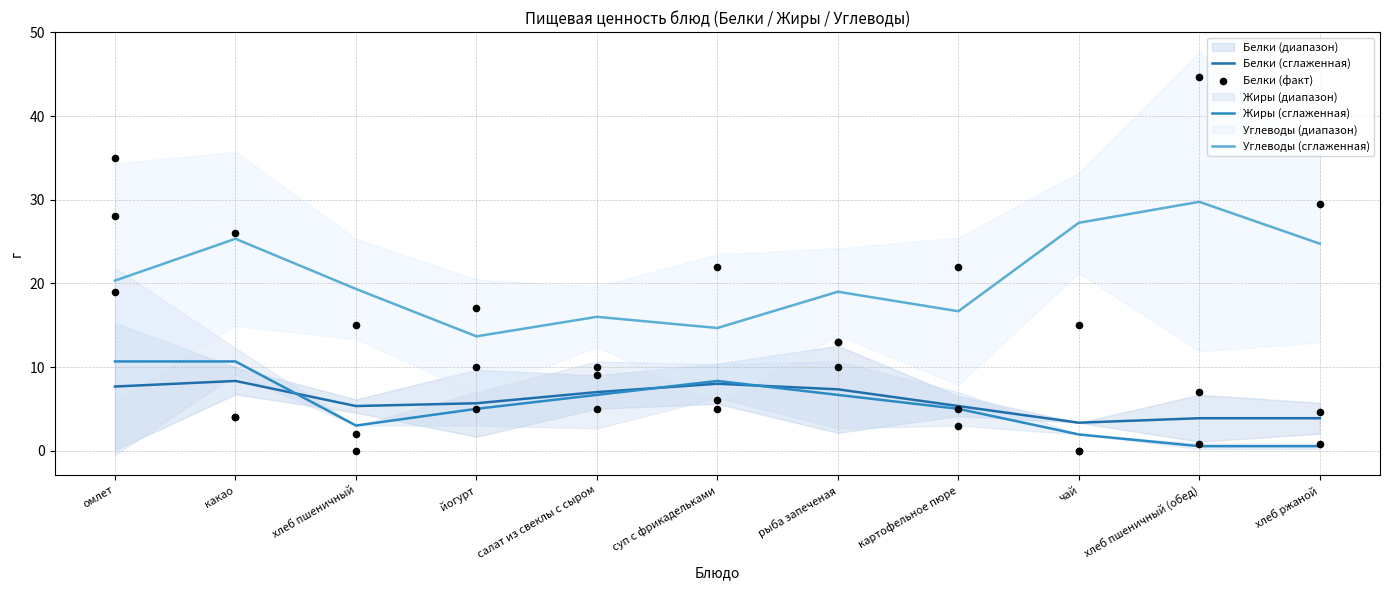

At how many categories does at least one series exceed 11?

11